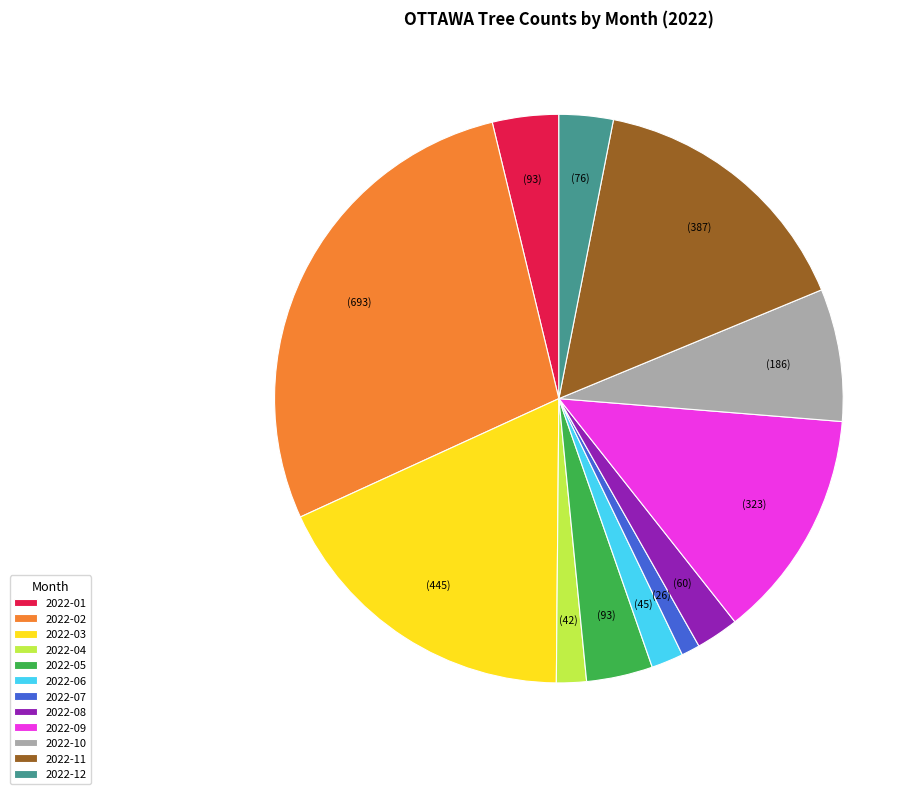

Is the sum of 2022-08 and 2022-12 greater than half?

No